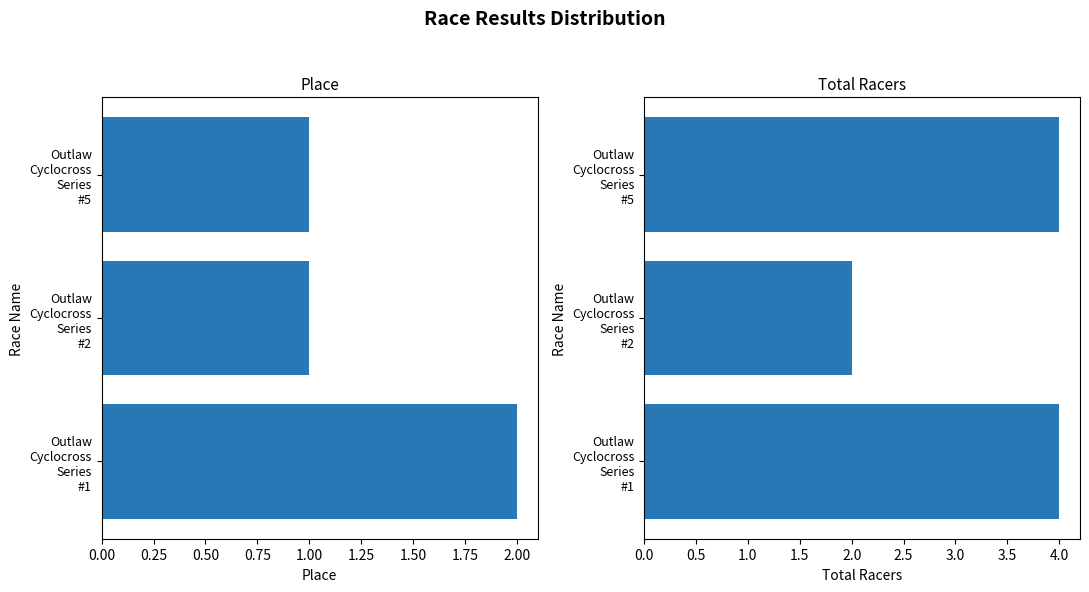

What is the difference between the maximum and minimum values in the Total Racers series?

2